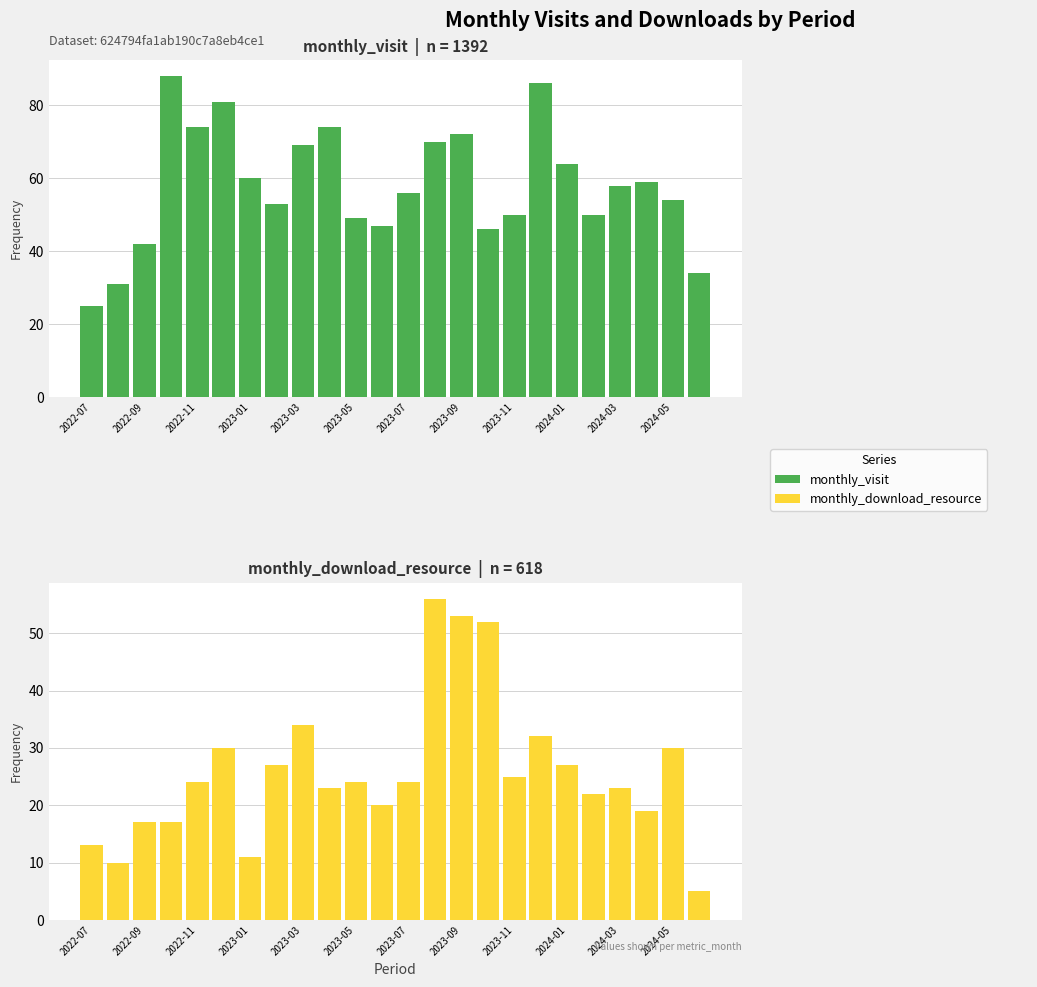

What is the sum of all monthly_visit values?

1392